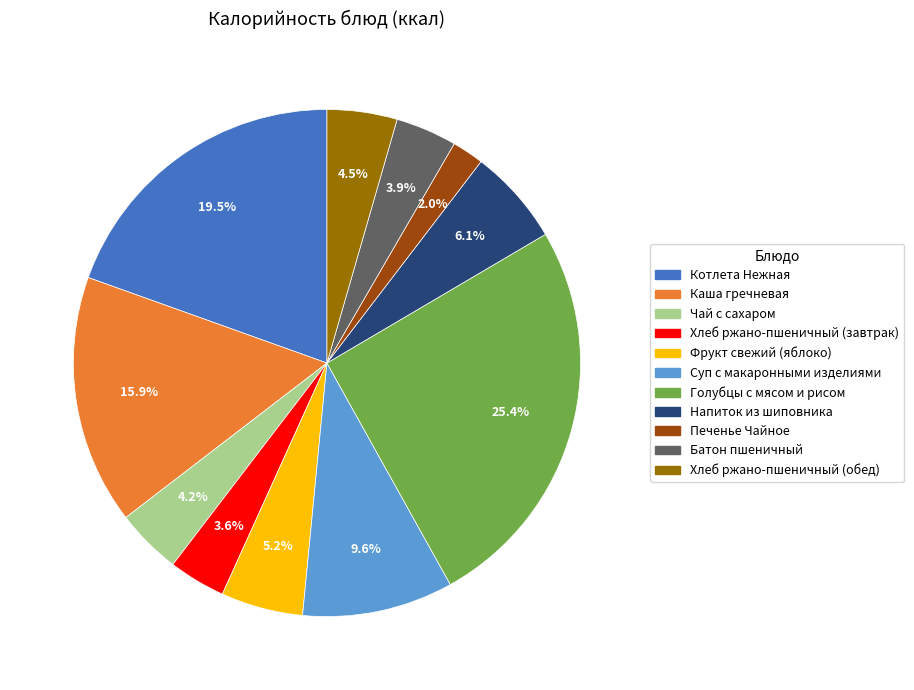

To the nearest percent, what is the average slice percentage?

9%